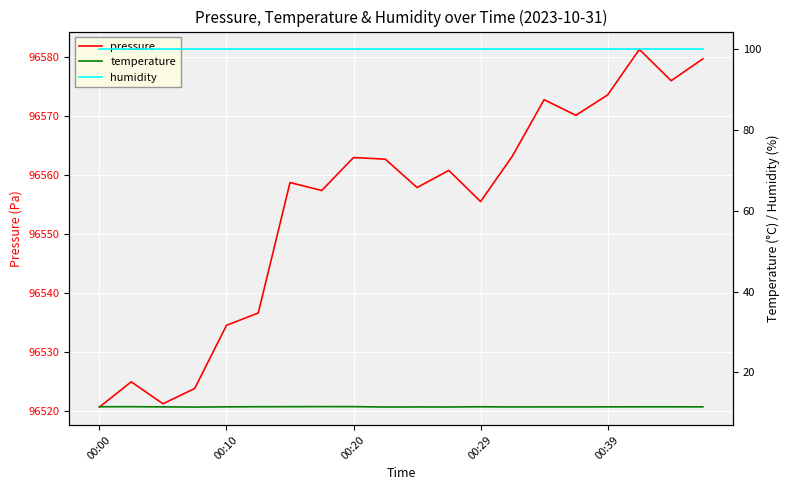

What is the lowest value of the pressure series?

96520.6